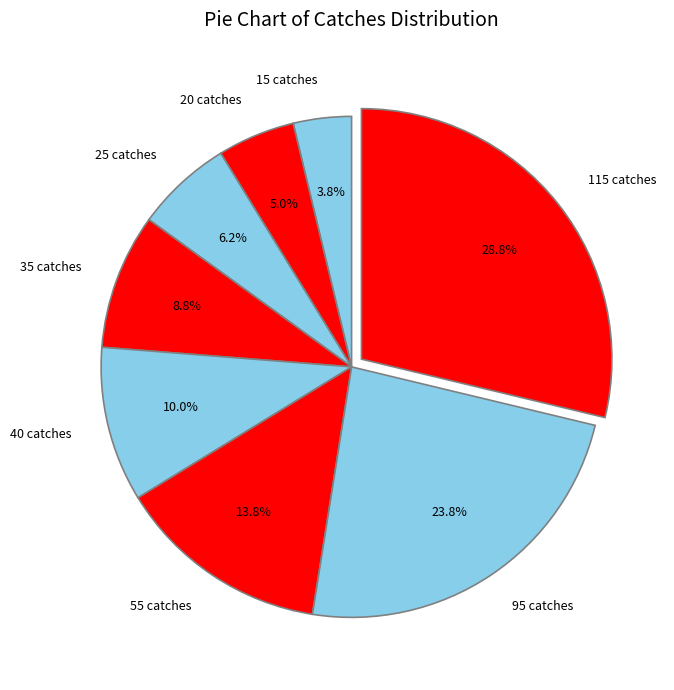

What is the total percentage of 20 catches and 55 catches?

18.8%